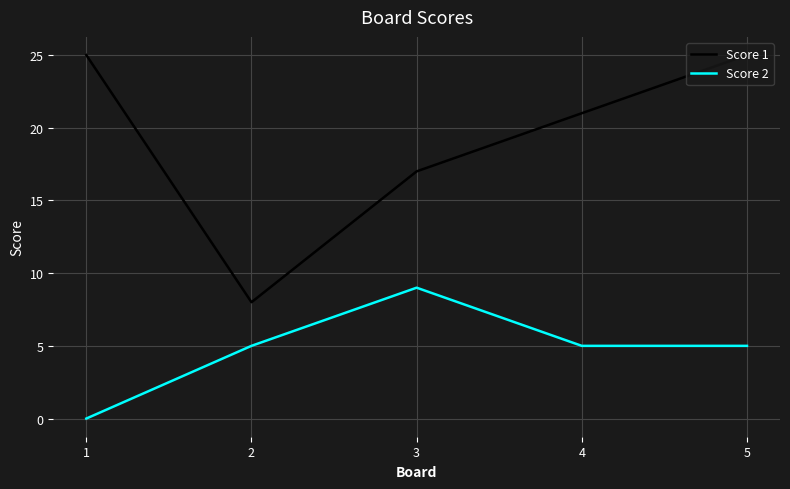

What value does the Score 1 series have at 2?

8